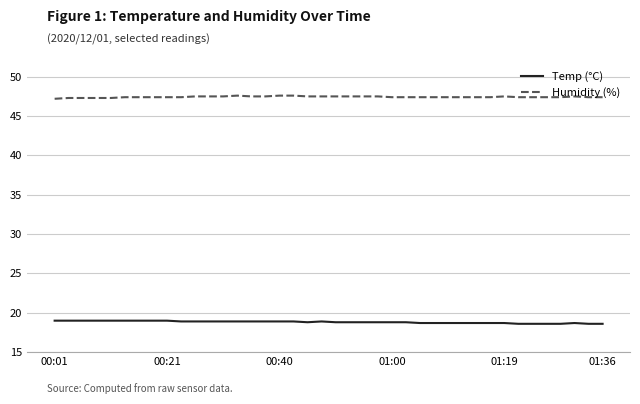

What is the difference between the maximum and second lowest values in the Temp (°C) series?

0.4